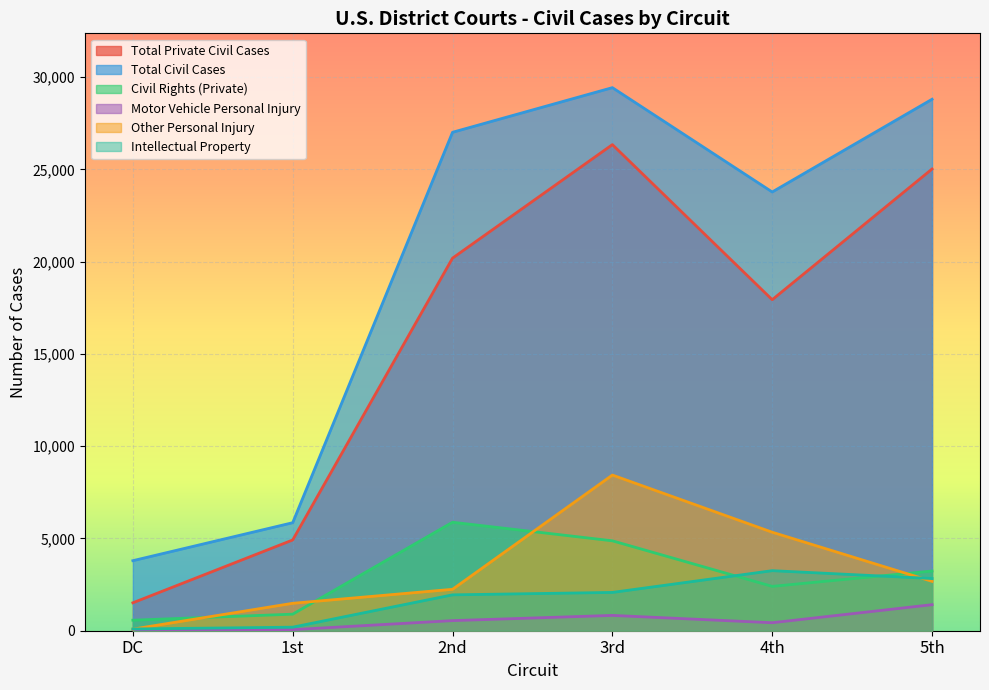

What are all the series names shown in the legend?

Total Private Civil Cases, Total Civil Cases, Civil Rights (Private), Motor Vehicle Personal Injury, Other Personal Injury, Intellectual Property